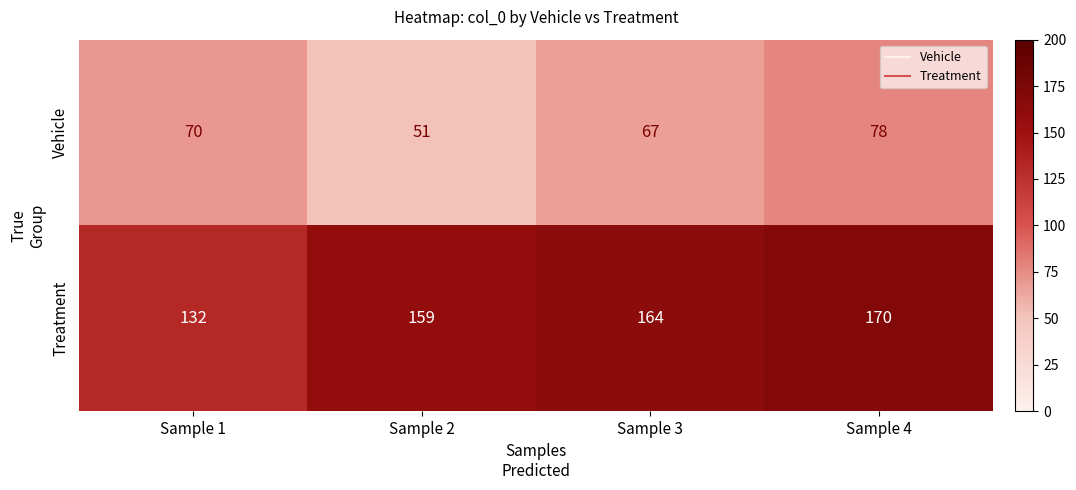

Which series has the largest range (max minus min)?

Treatment